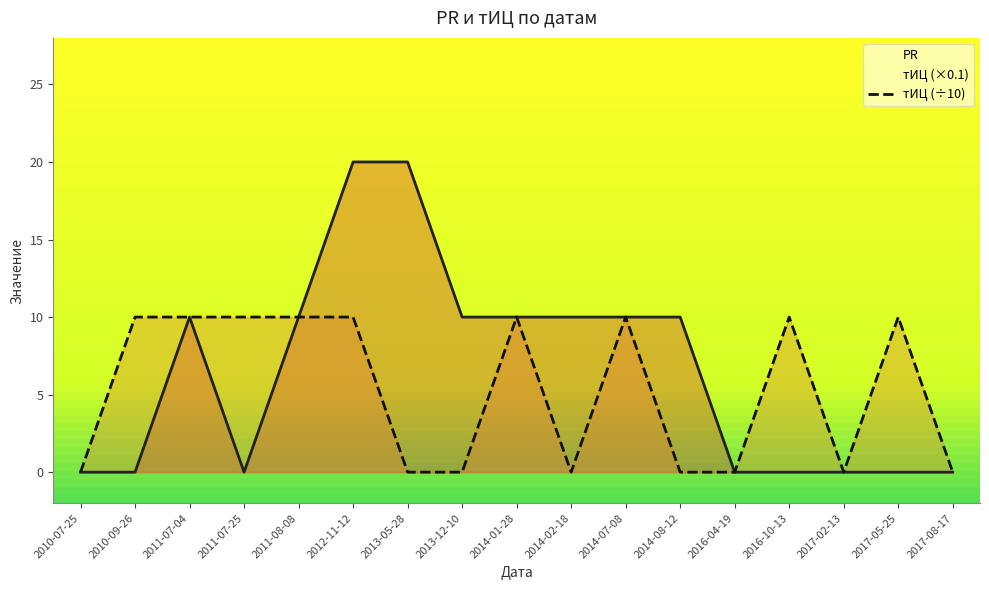

Which category has the highest value in the тИЦ series?

2010-09-26